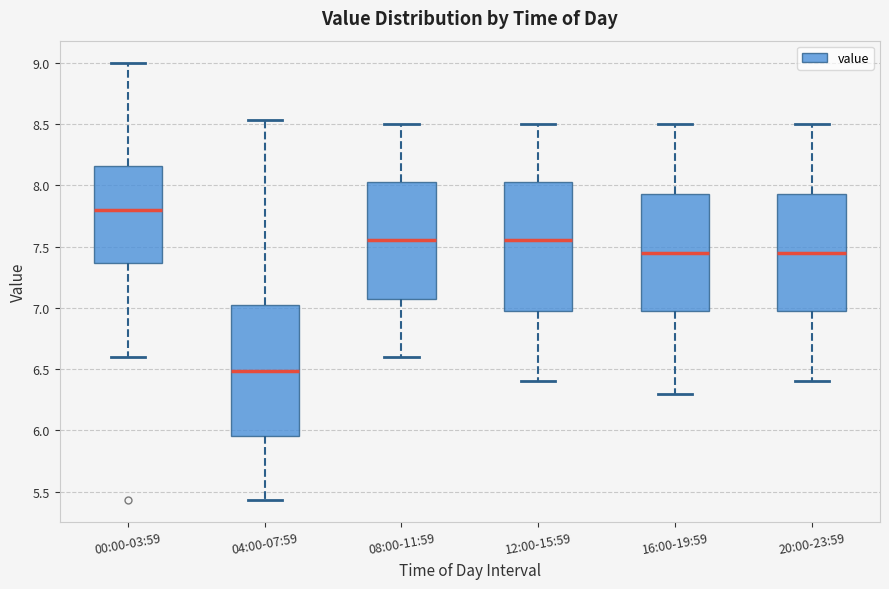

Which box's median line is the lowest?

04:00-07:59